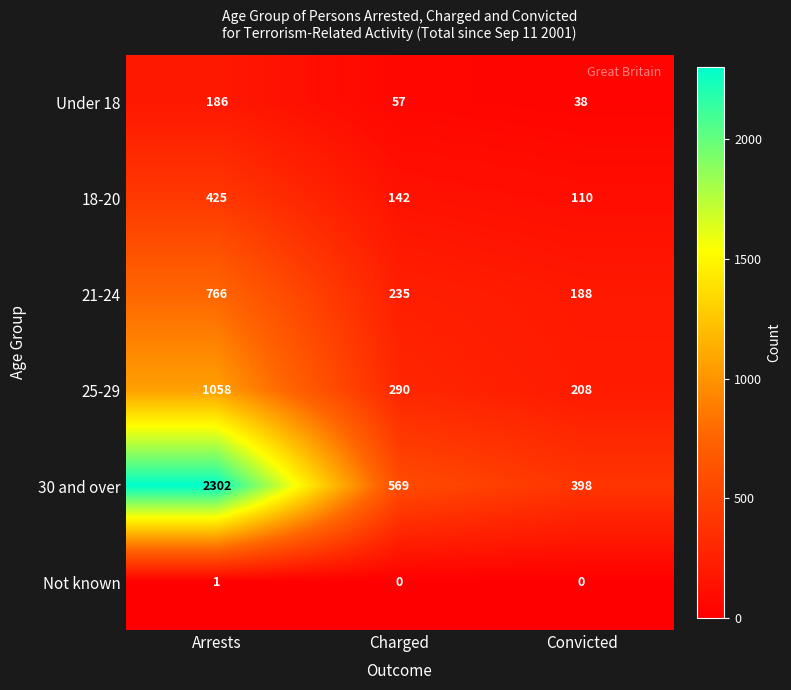

List the series in order of their peak value, lowest first.

Not known, Under 18, 18-20, 21-24, 25-29, 30 and over